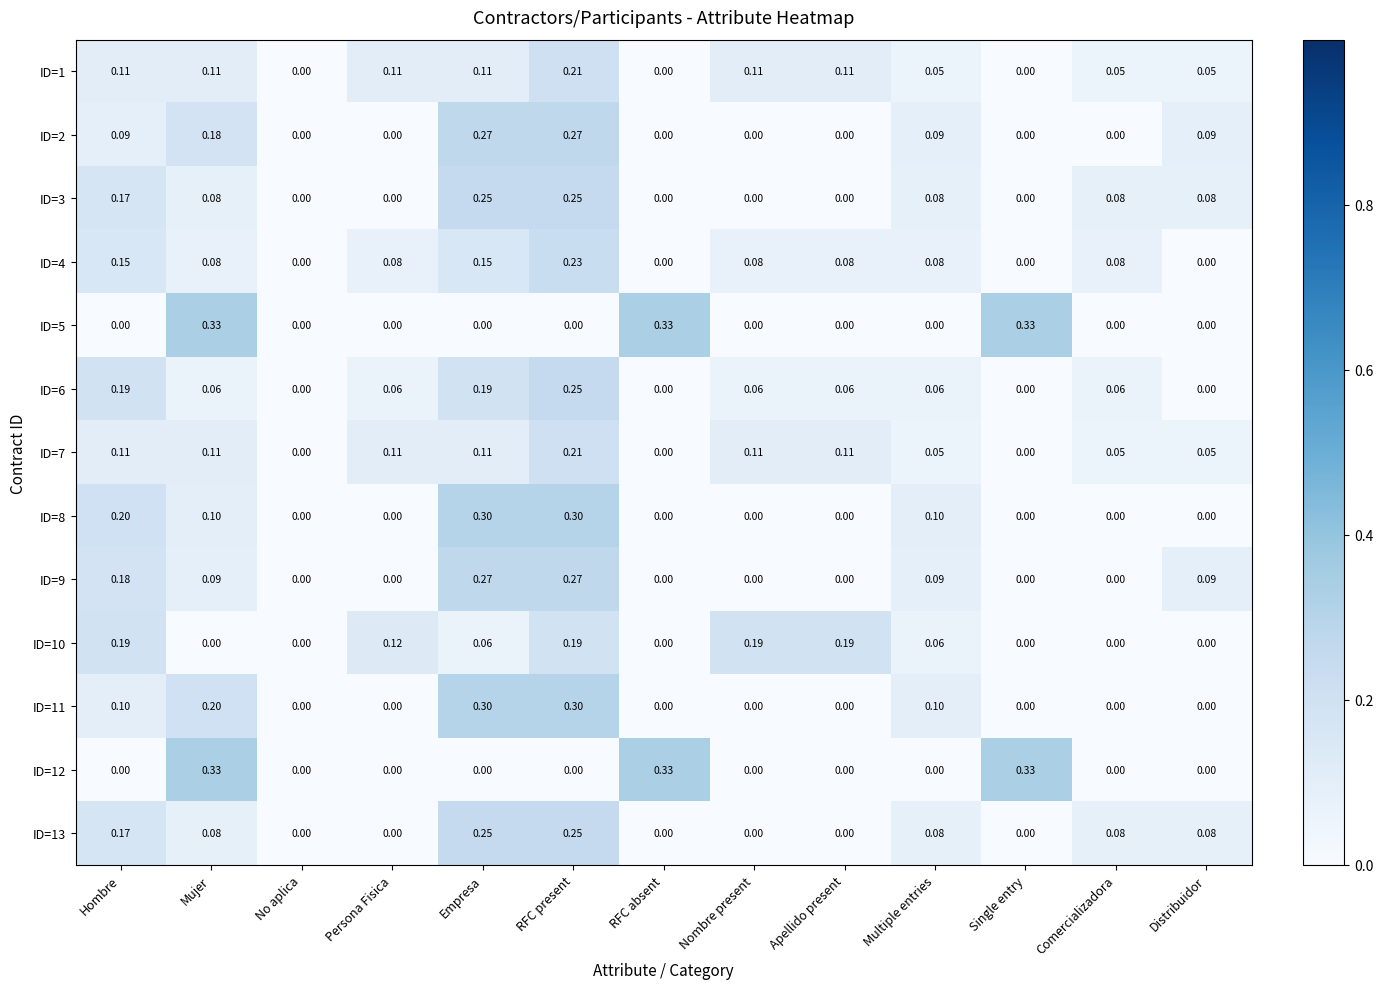

At which label does ID=4 reach its peak?

RFC present